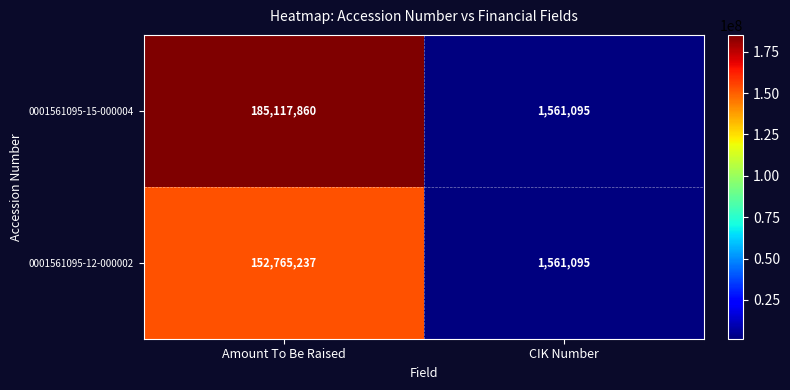

Rank the series by their maximum value, from lowest to highest.

0001561095-12-000002, 0001561095-15-000004